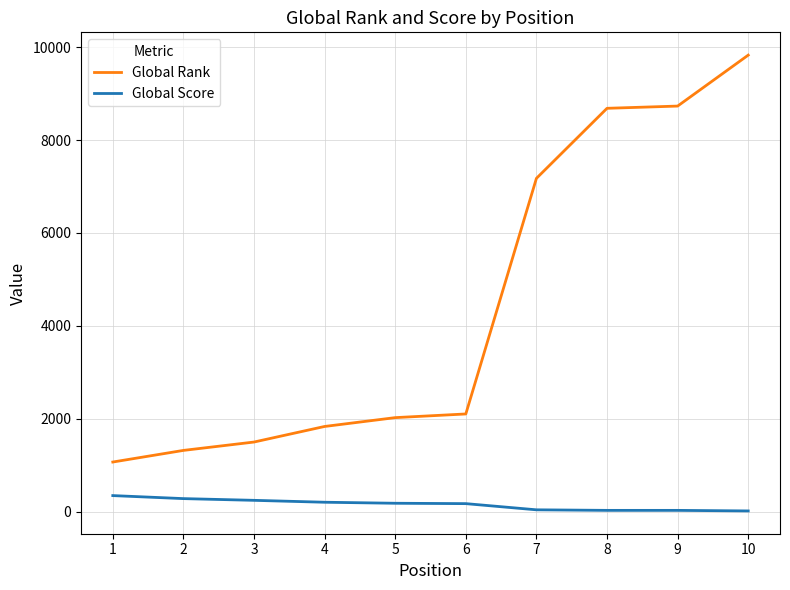

What is the total value across all series at 4?

2046